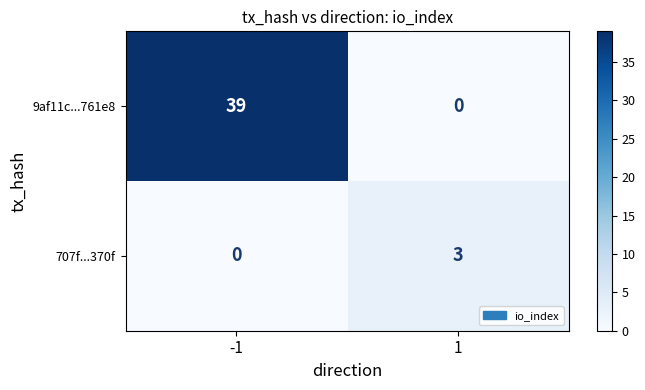

Which series has the largest total across all categories?

9af11c...761e8